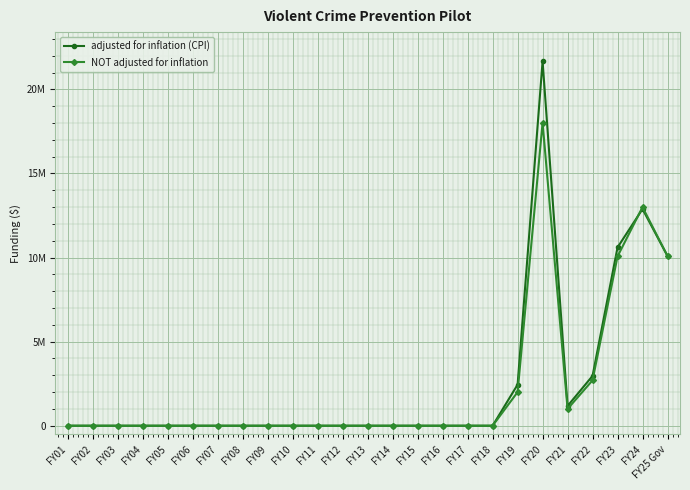

At FY18, list the series in order from largest to smallest.

adjusted for inflation (CPI), NOT adjusted for inflation